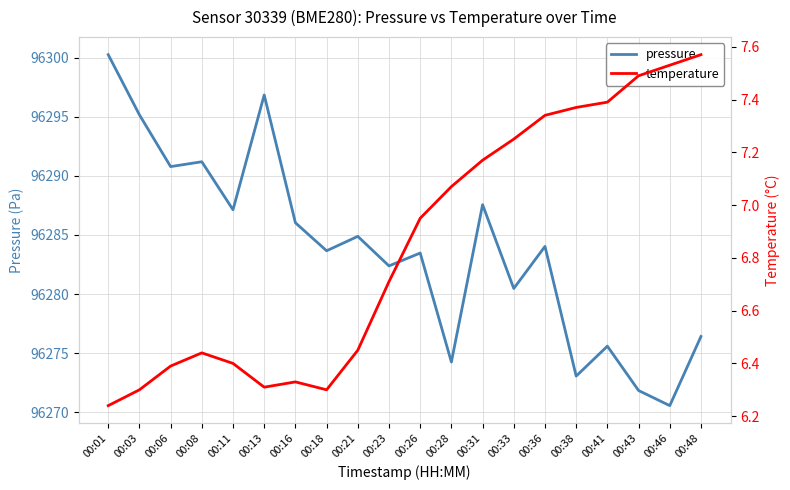

List the labels in order of temperature value, smallest first.

00:01, 00:03, 00:18, 00:13, 00:16, 00:06, 00:11, 00:08, 00:21, 00:23, 00:26, 00:28, 00:31, 00:33, 00:36, 00:38, 00:41, 00:43, 00:46, 00:48